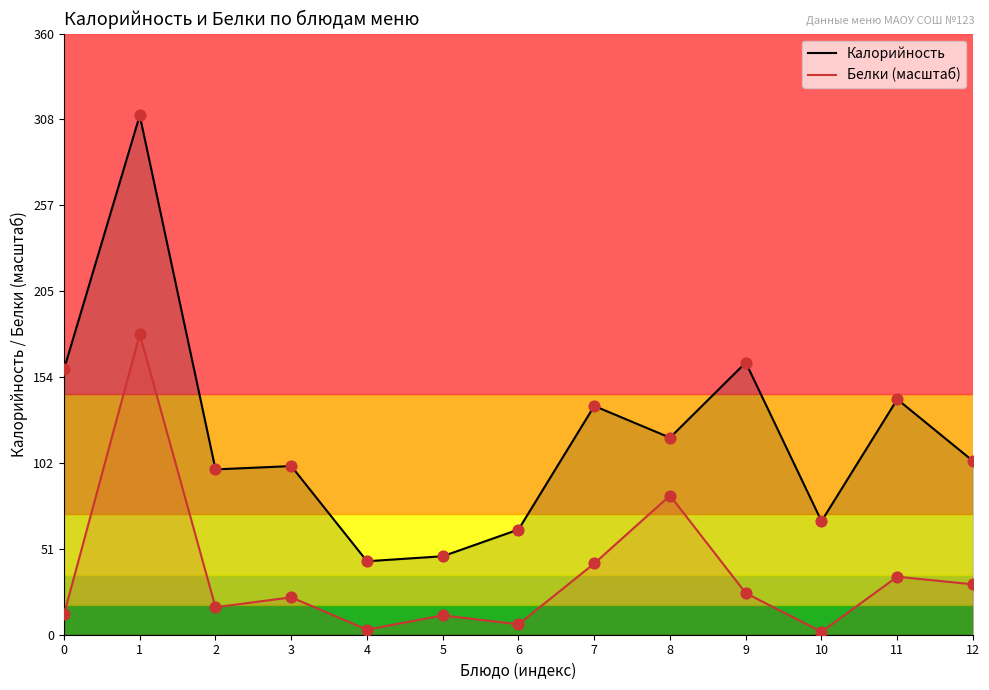

Is the value of Белки (масштаб) at 3 greater than the value of Калорийность at 4?

No